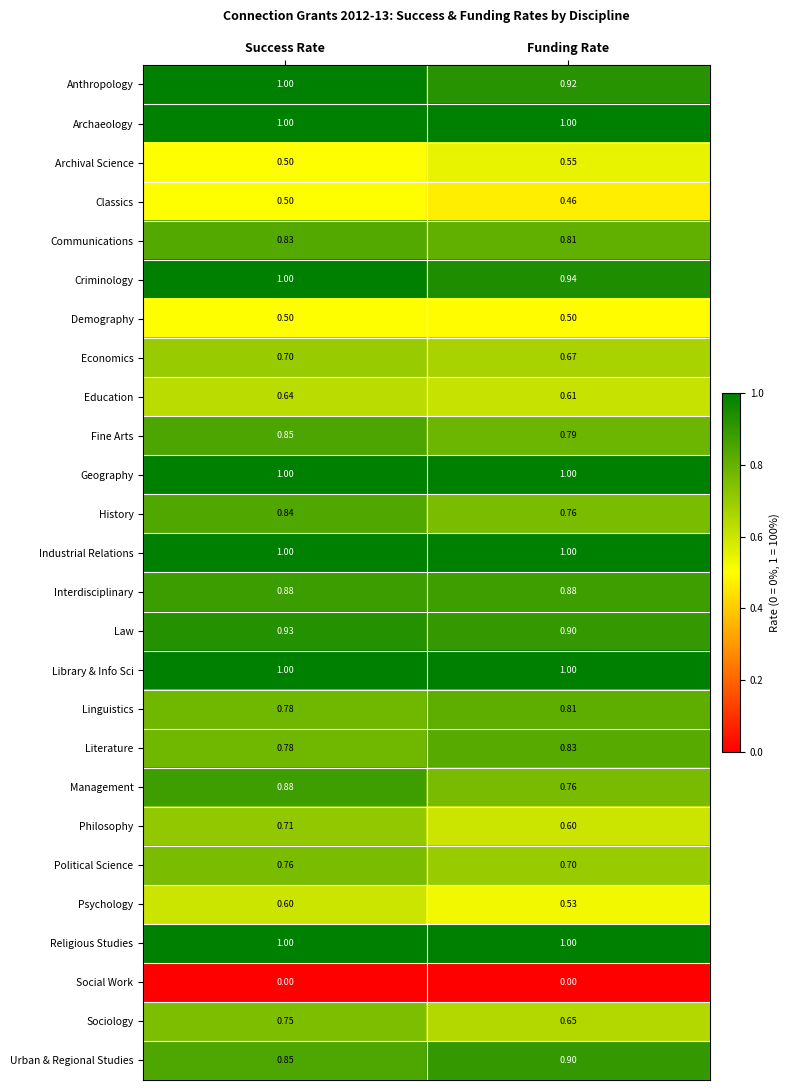

What is the spread (max minus min) of values at Success Rate?

1.0